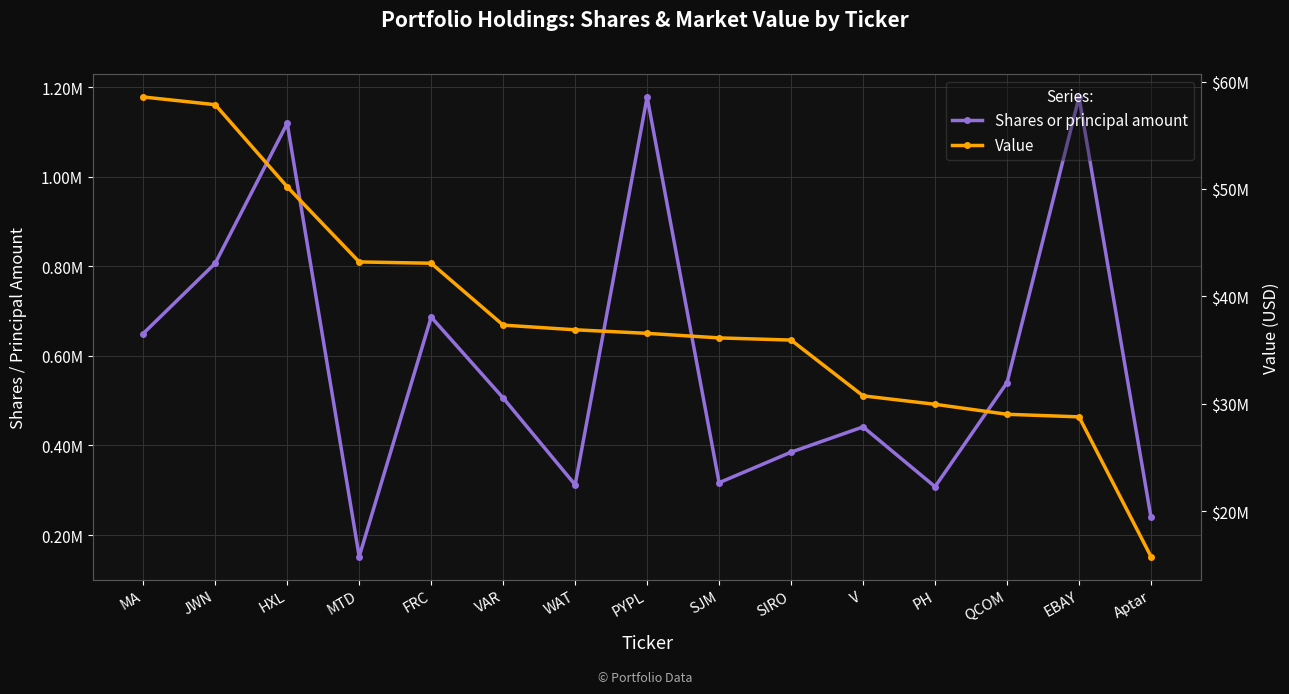

True or false: Shares or principal amount and Value intersect in this chart.

False